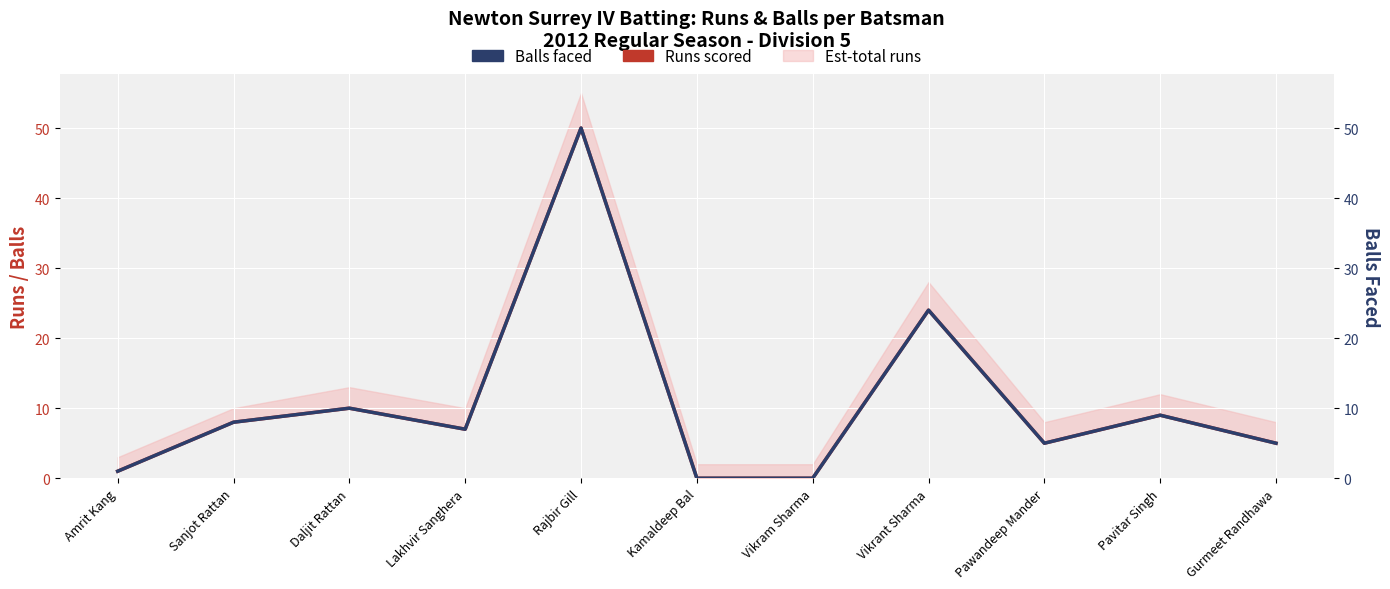

At which label is Runs scored closest to 25?

Vikrant Sharma